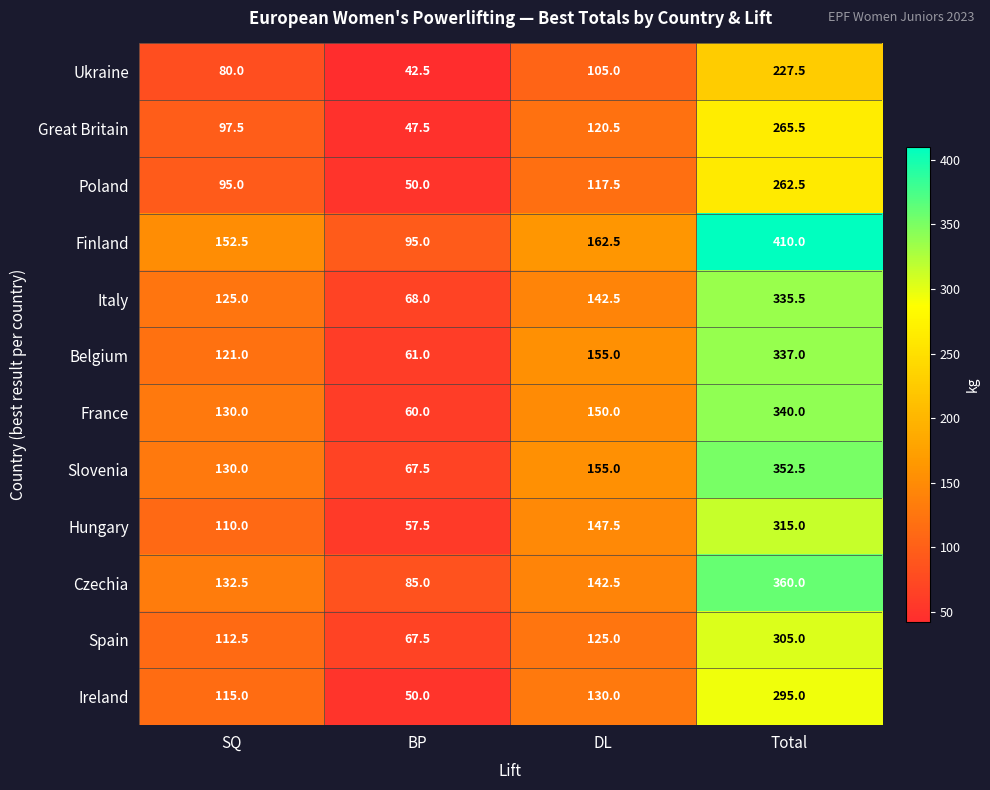

What is the difference between the second highest and minimum values in the Great Britain series?

73.0